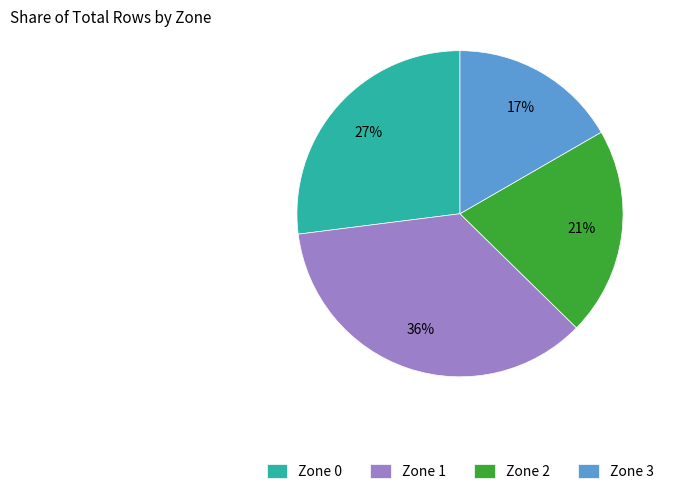

Rank the categories by value from lowest to highest.

Zone 3, Zone 2, Zone 0, Zone 1